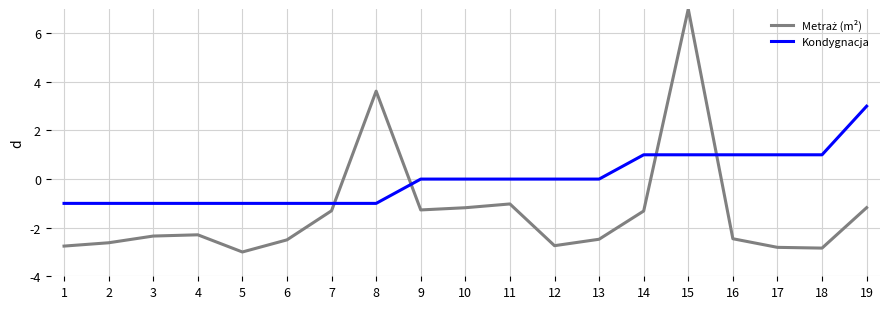

The value of Kondygnacja at 14 is 0.3. True or false?

False